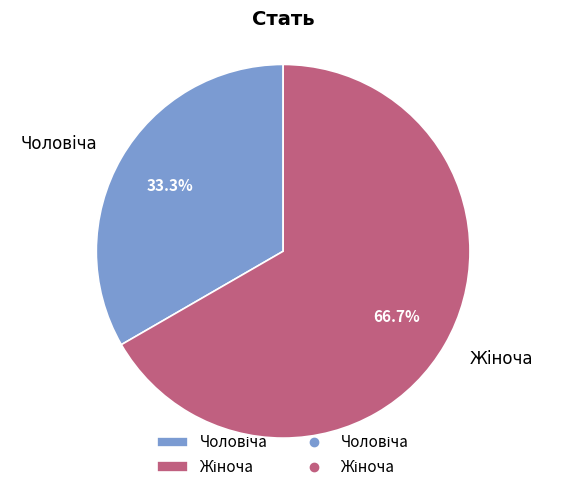

Does any single category account for the majority?

Yes